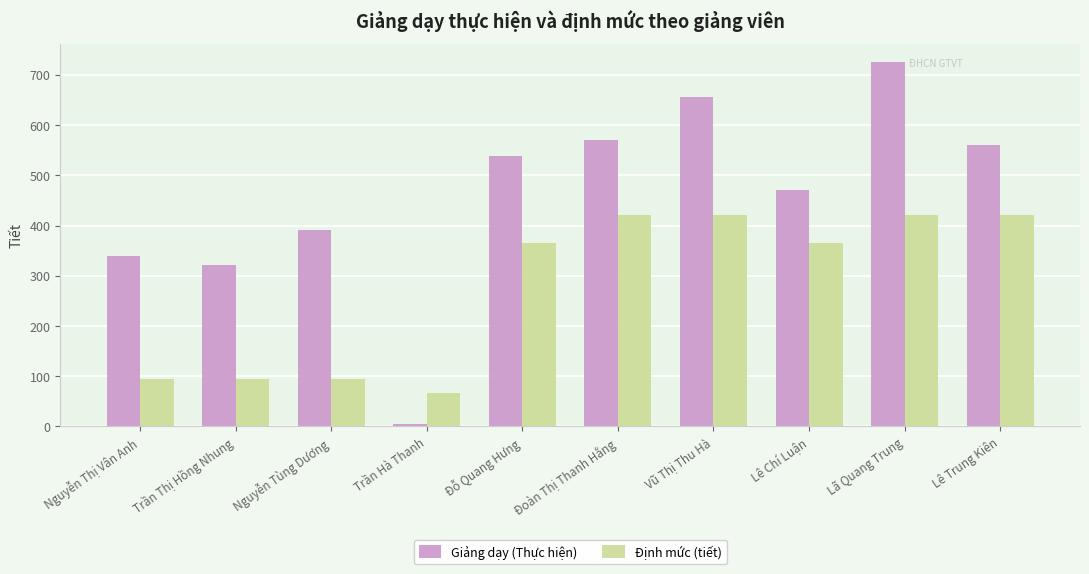

At Đoàn Thị Thanh Hằng, list the series in order from largest to smallest.

Giảng dạy (Thực hiện), Định mức (tiết)